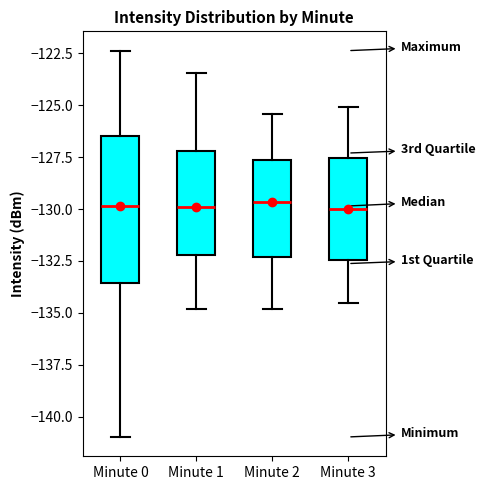

Comparing the boxes themselves (not the whiskers), which one is the tallest?

Minute 0